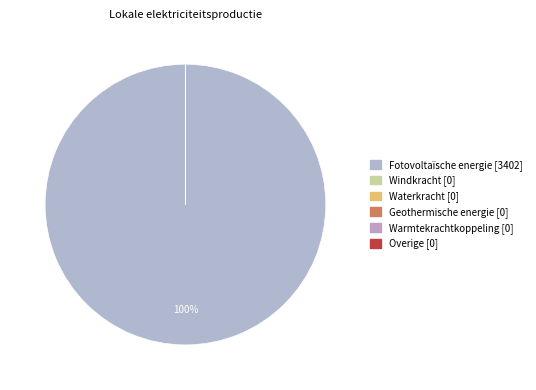

Is it true that Windkracht is 1% of the pie?

False